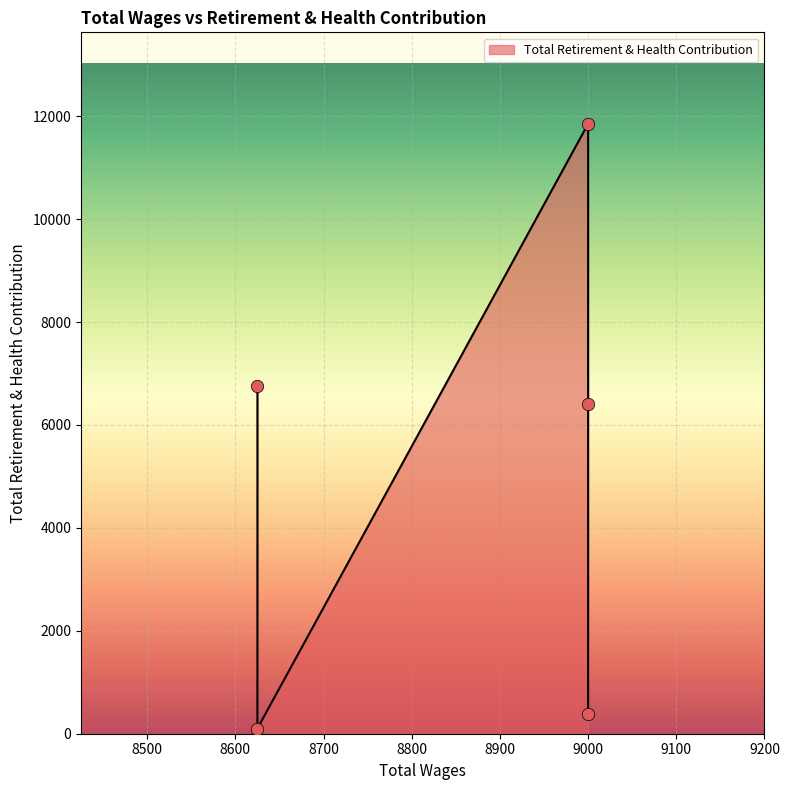

Which has a higher value, 8625.0 or 9000.0?

8625.0